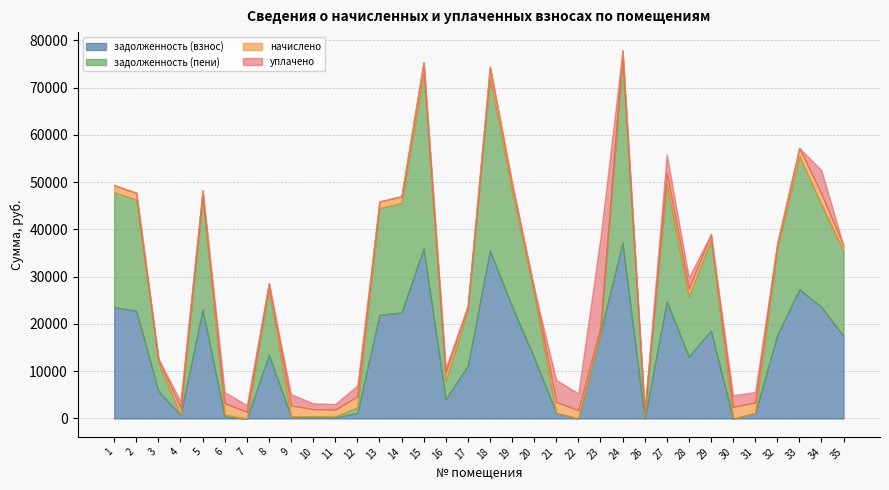

What is the value of the задолженность (взнос) point at the 13th from the left?

21909.4